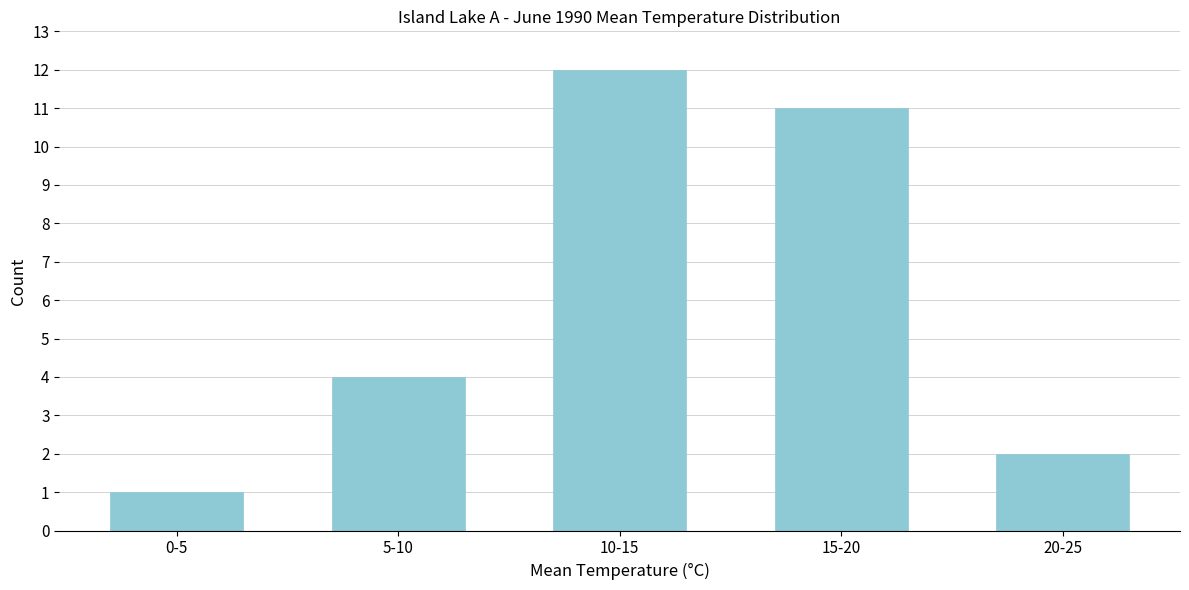

Reading left to right, list all the values displayed in this chart.

1	4	12	11	2